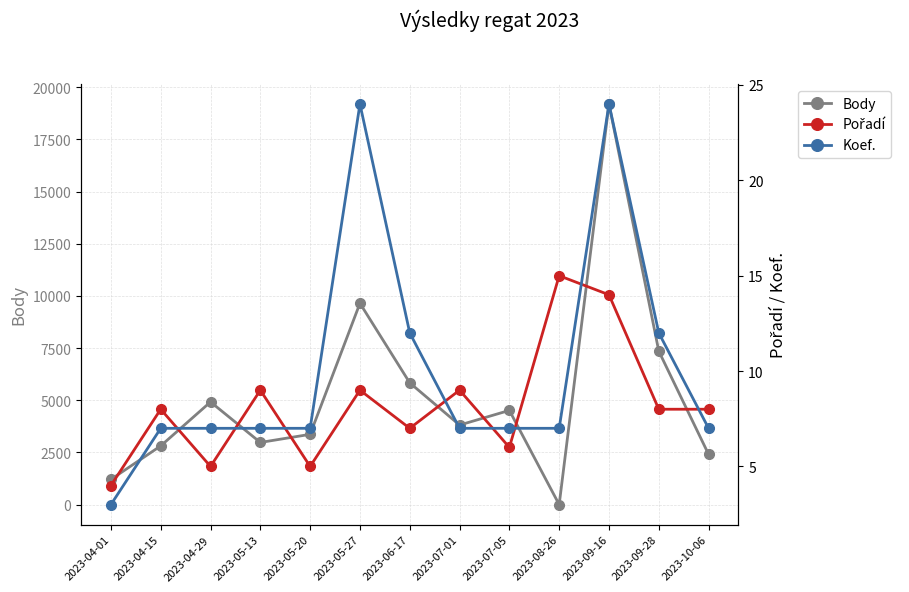

How many lines are shown in the chart?

3